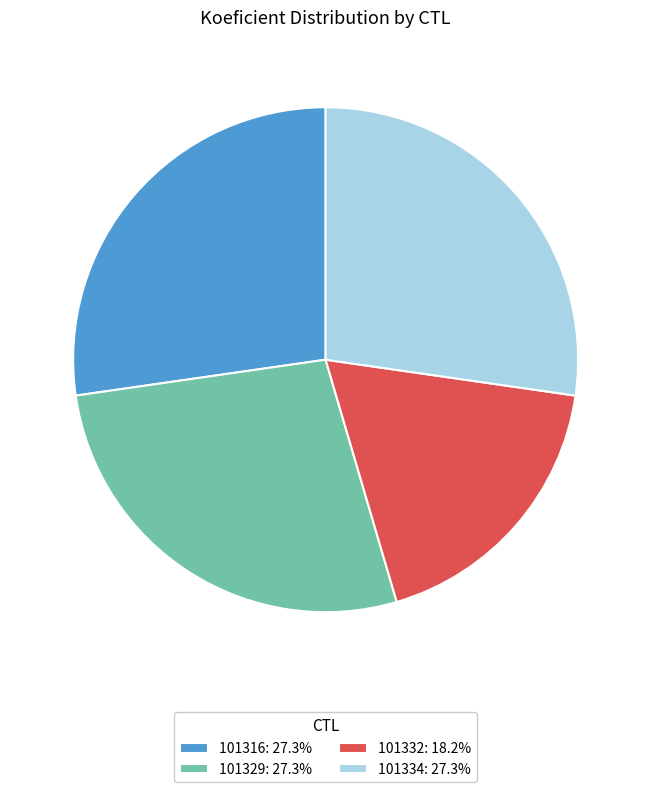

Approximately how many times larger is the value at 101329 compared to 101332?

1.5